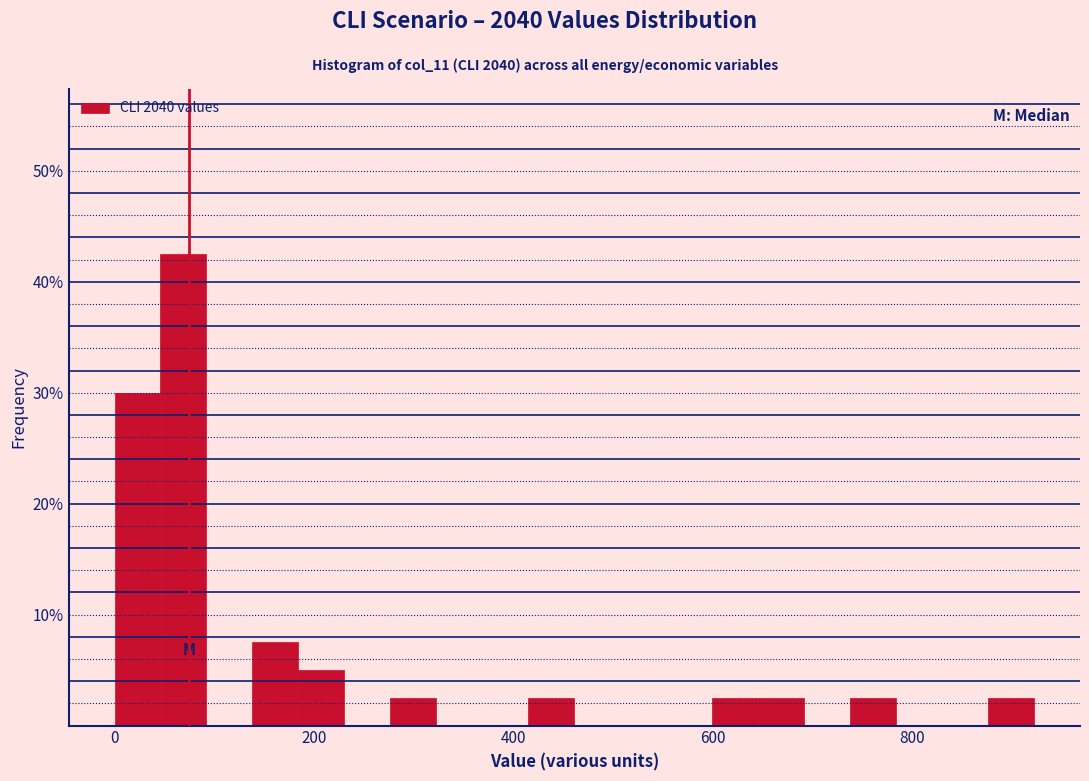

Read against the x-axis, roughly where is the centre of the tallest bar?

60